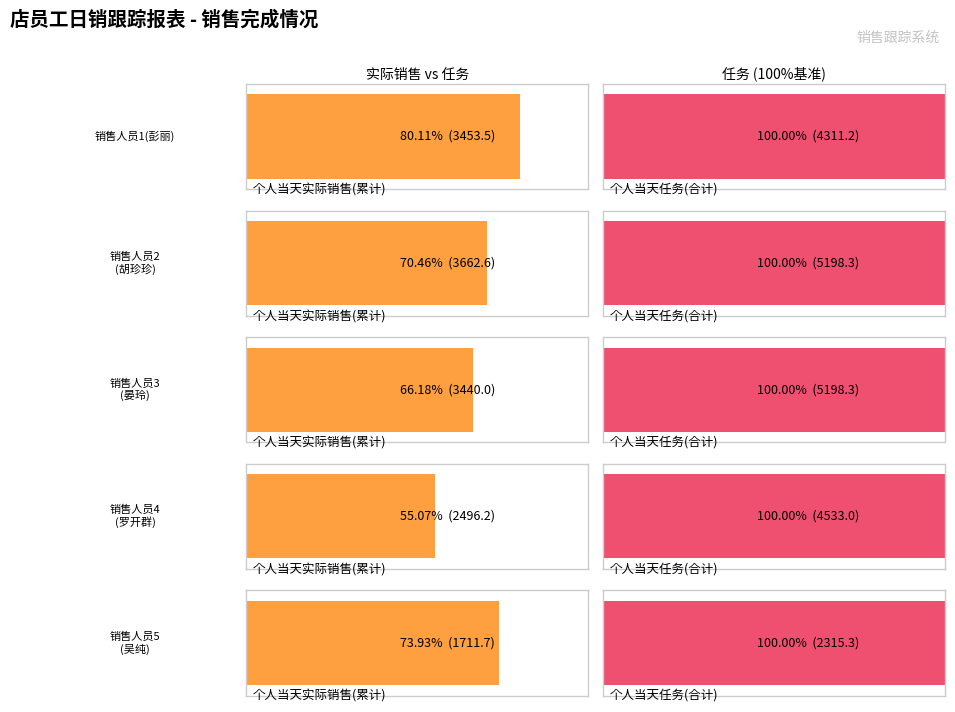

Reading left to right, list all the values displayed in this chart.

销售人员1(彭丽）: 个人当天实际销售=3453.5	个人当天任务=4311.2
销售人员2（胡珍珍）: 个人当天实际销售=3662.6	个人当天任务=5198.3
销售人员3（晏玲）: 个人当天实际销售=3440.0	个人当天任务=5198.3
销售人员4（罗开群）: 个人当天实际销售=2496.2	个人当天任务=4533.0
销售人员5（吴纯）: 个人当天实际销售=1711.7	个人当天任务=2315.3